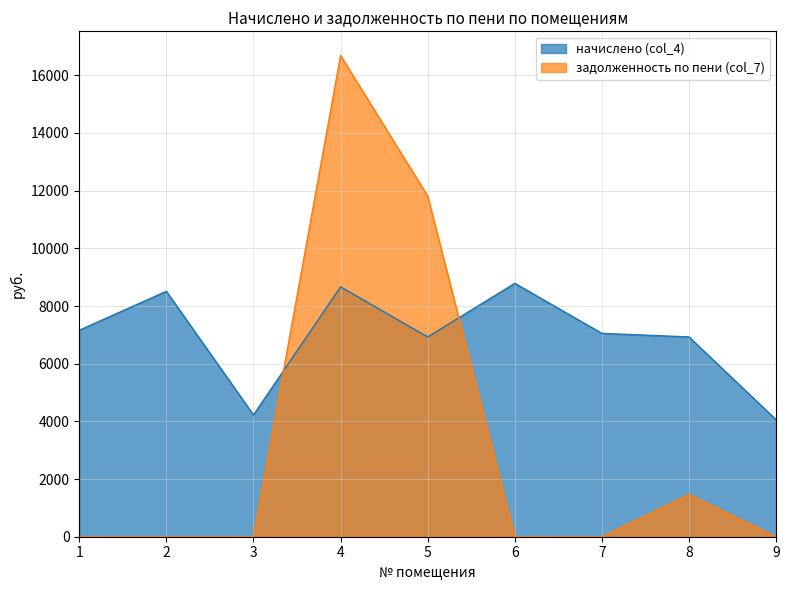

At which category does the chart reach its peak across all series?

4